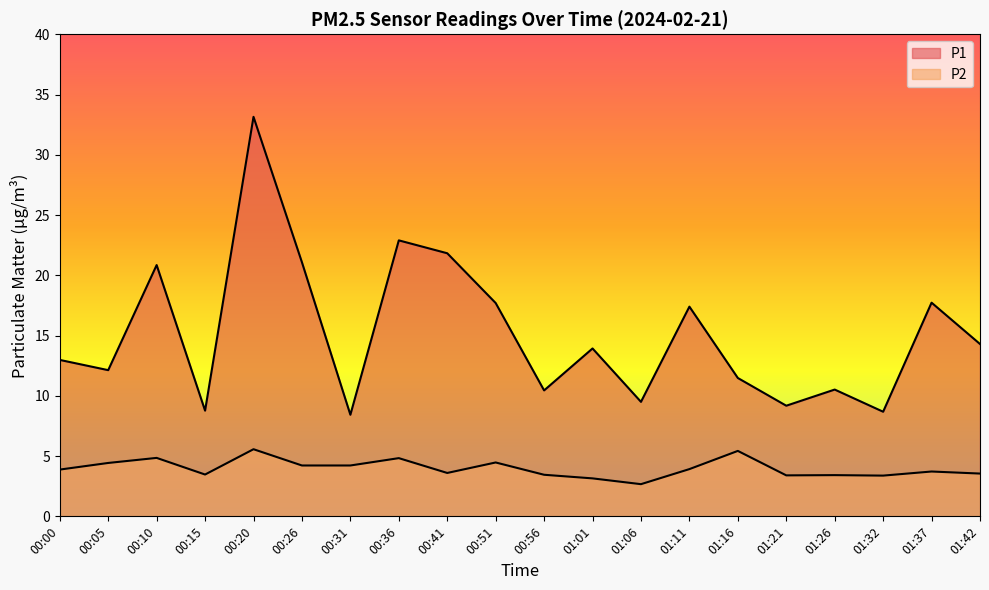

What is the value of the P2 point at the 7th from the left?

4.2